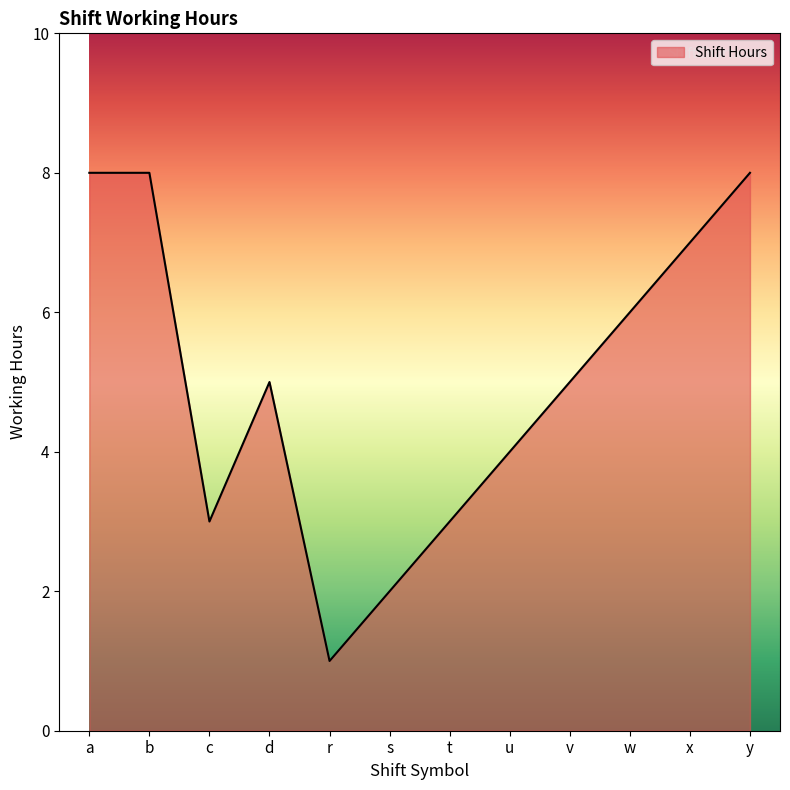

What is the sum of the values at u and r?

5